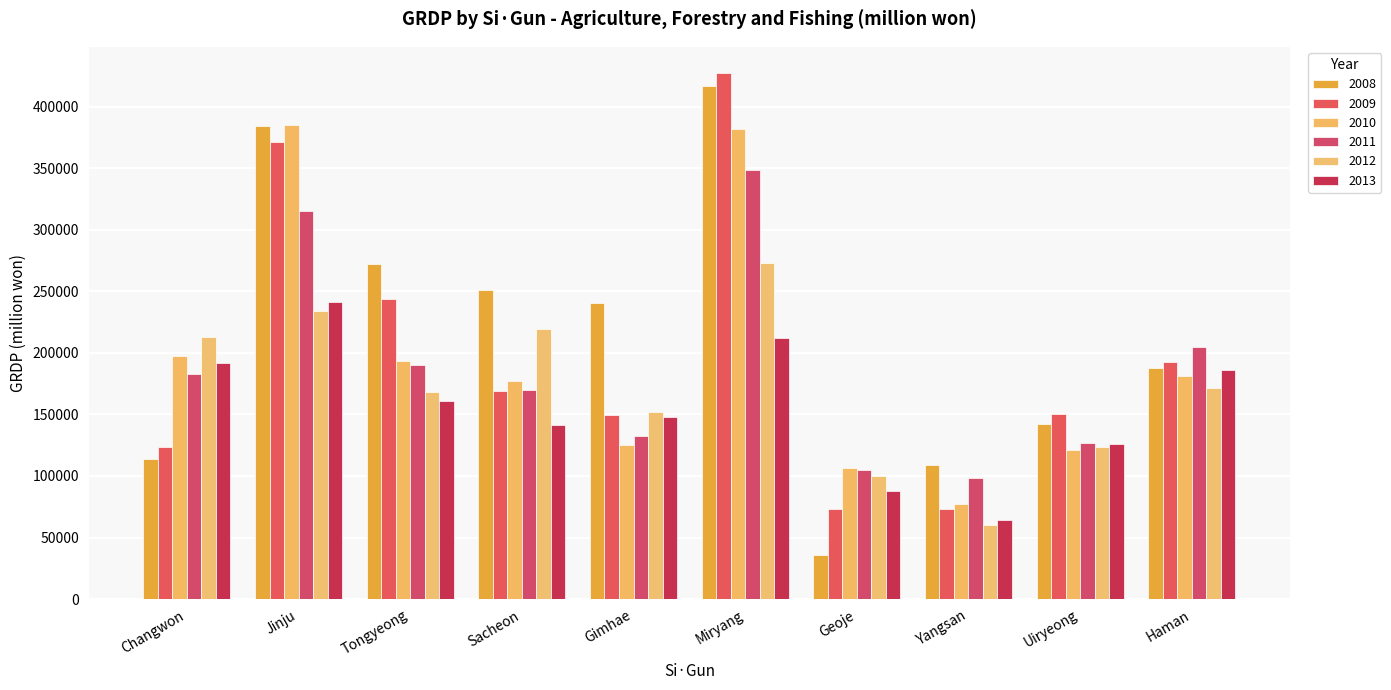

How many groups of bars are there?

10